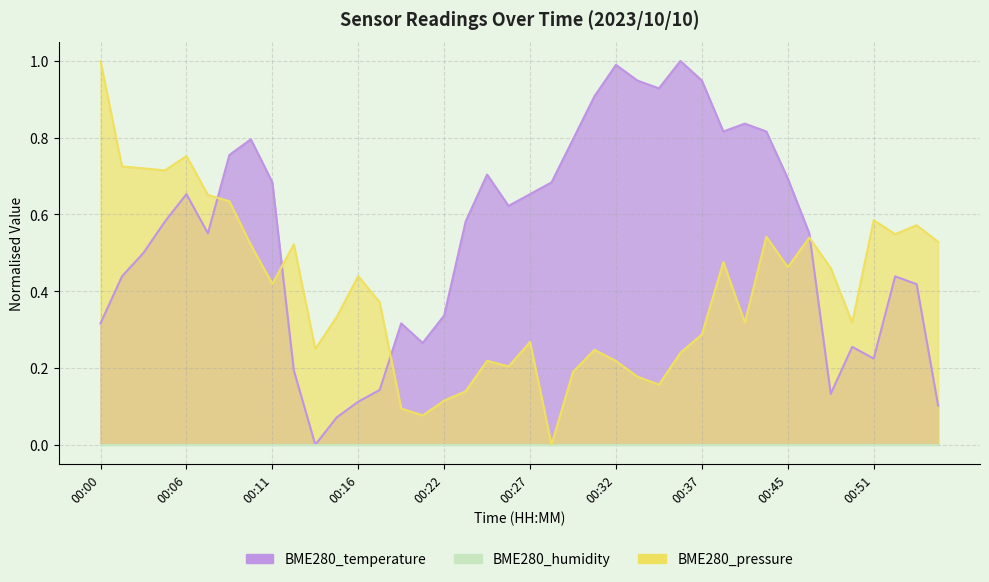

At which category does the chart reach its minimum across all series?

00:14